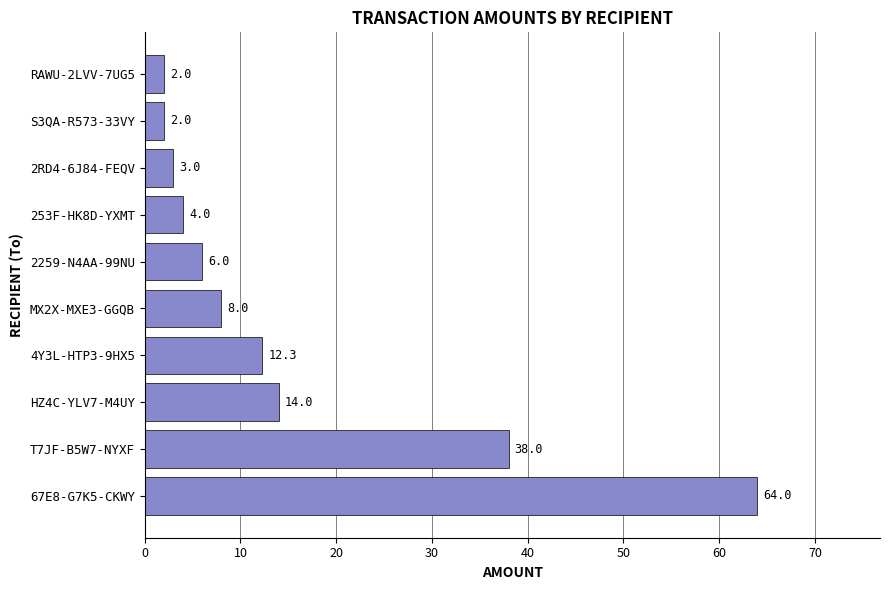

What is the ratio of the value at RAWU-2LVV-7UG5 to the value at 253F-HK8D-YXMT?

0.5